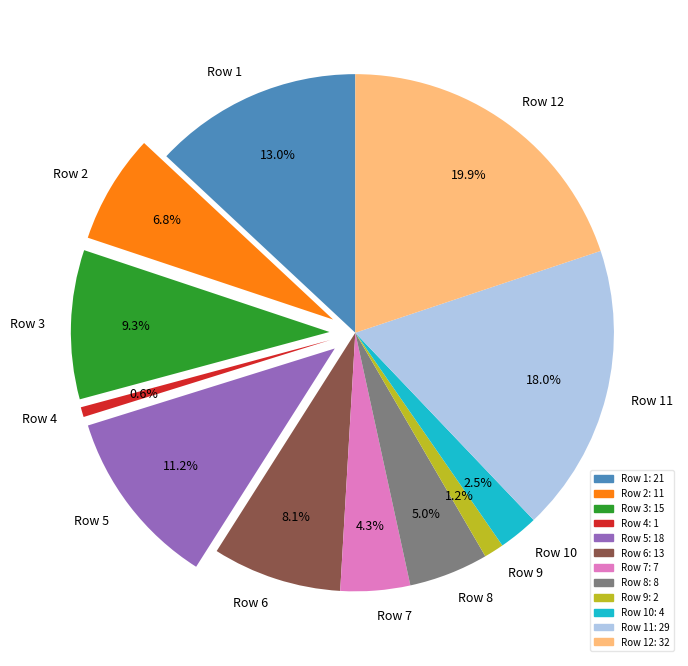

To the nearest percent, what percentage of the pie is Row 5?

11%